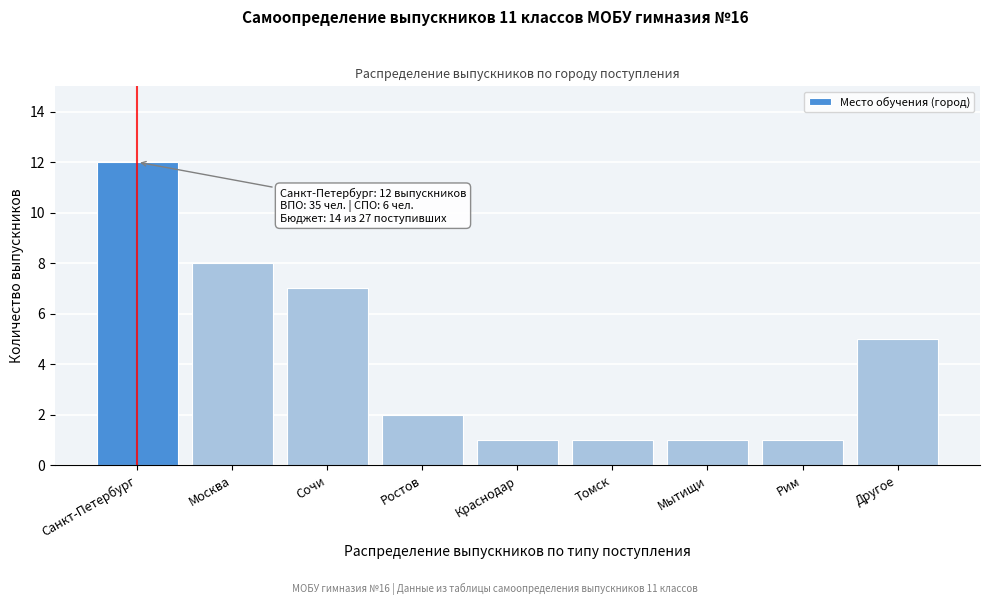

Reading right to left, list all the values displayed in this chart.

5	1	1	1	1	2	7	8	12